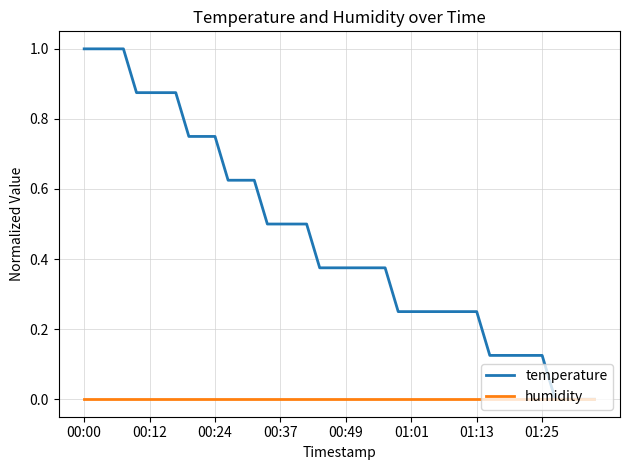

List the series in order of their overall mean, lowest first.

humidity, temperature